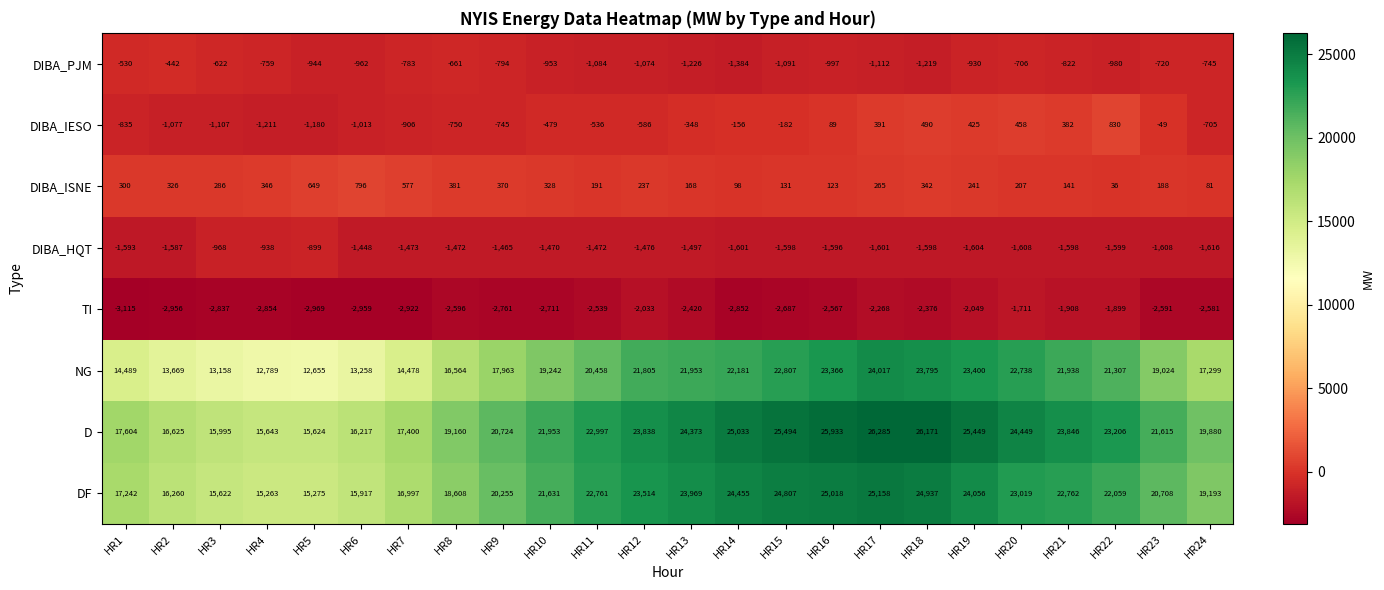

Which series has the largest total across all categories?

D